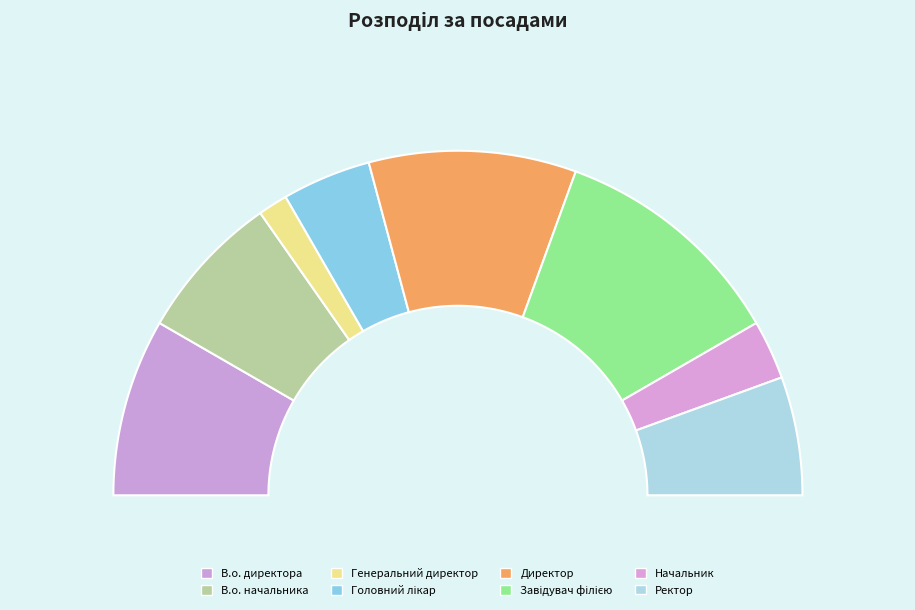

Between Начальник and Головний лікар, which is larger?

Головний лікар